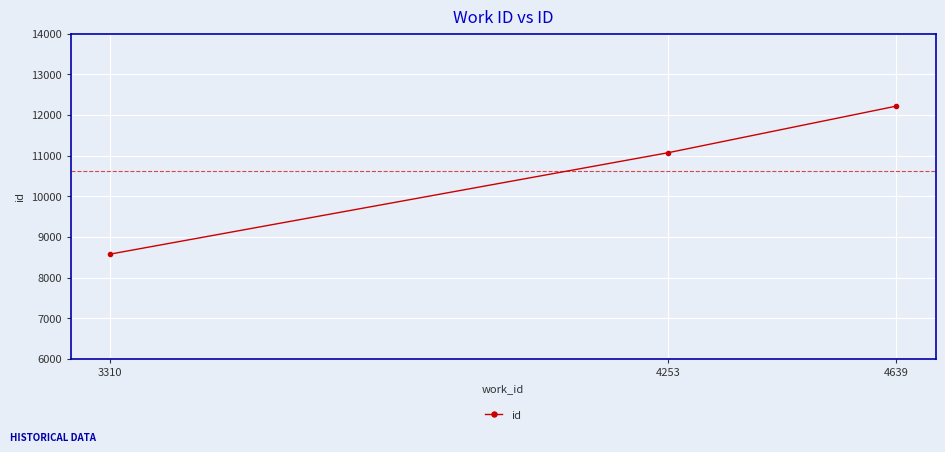

What is the smallest value displayed?

8576